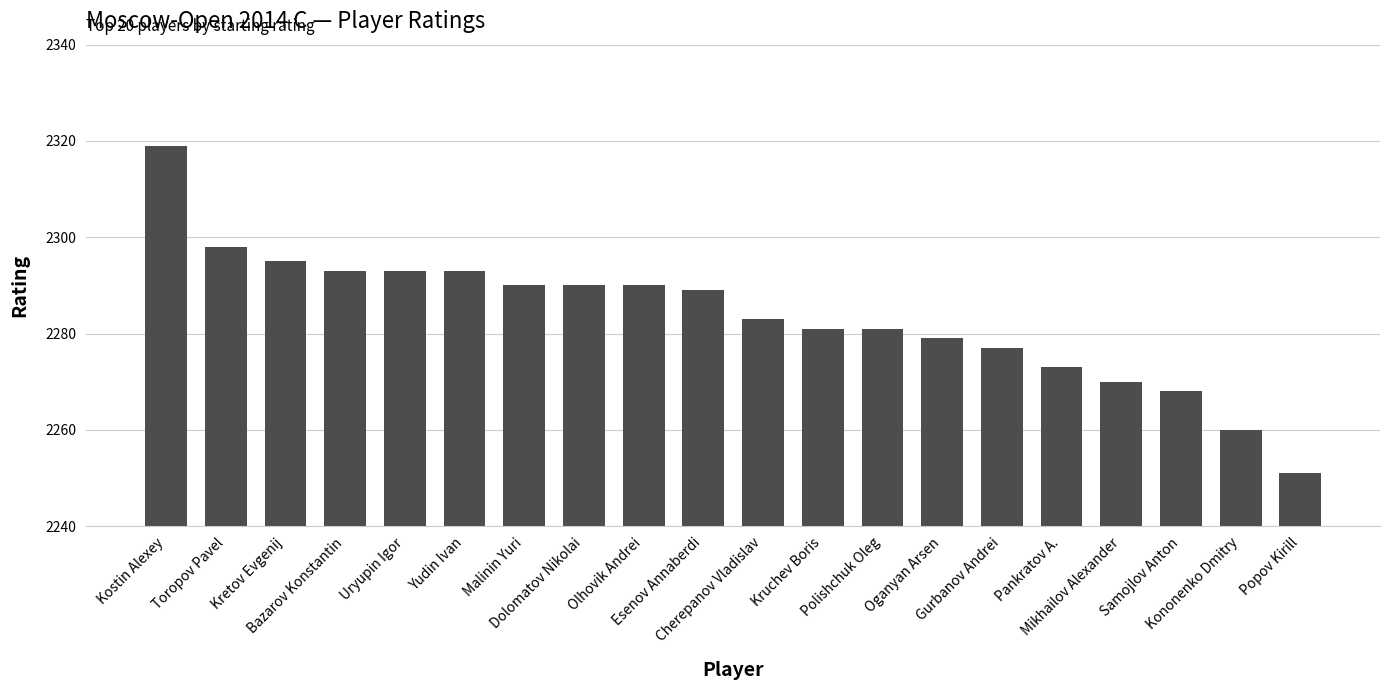

What is the minimum value shown in the chart?

2251